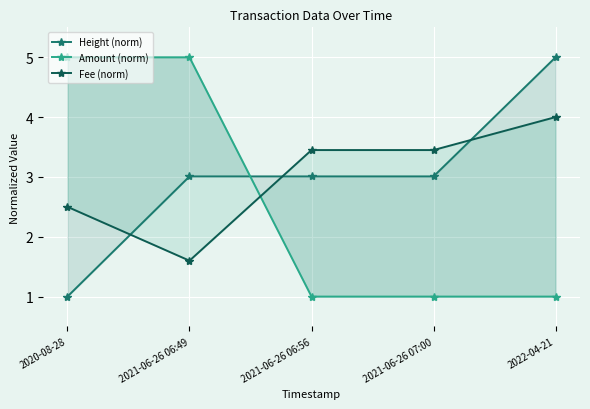

True or false: Amount (norm) and Fee (norm) cross at least once.

True